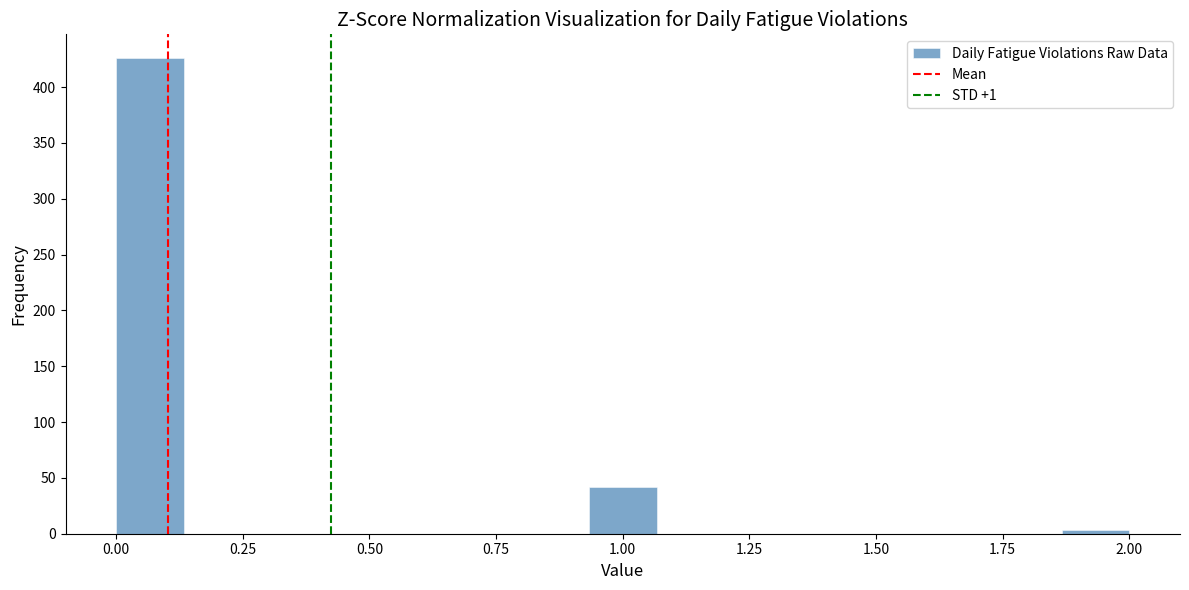

Read against the x-axis, roughly where is the centre of the tallest bar?

0.05